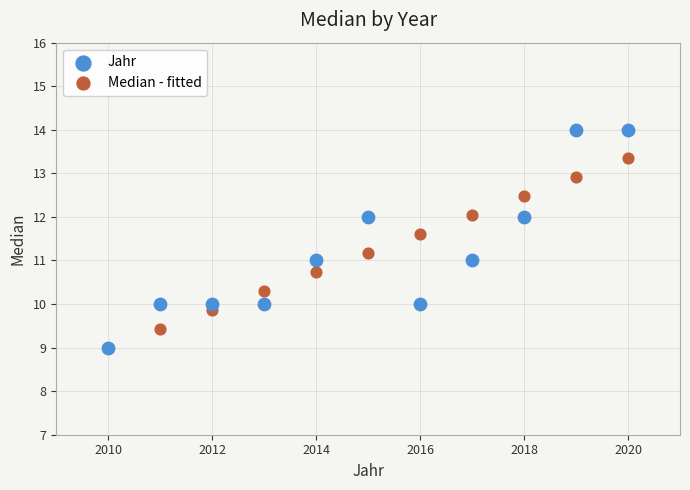

What are all the series names shown in the legend?

Jahr, Median - fitted